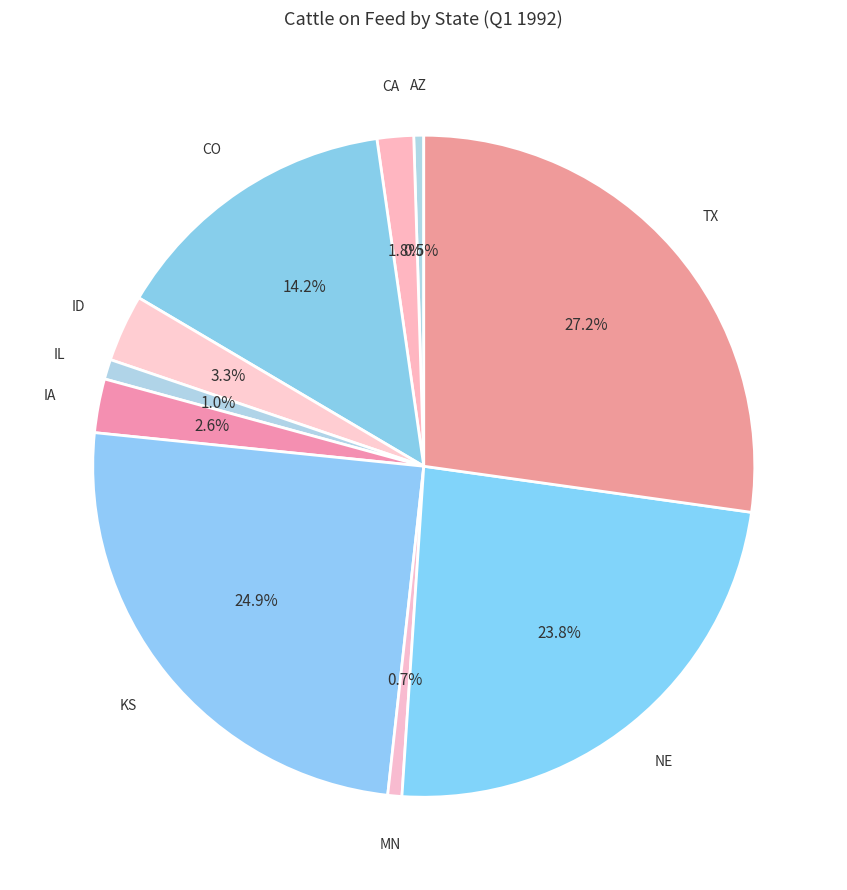

What percentage do KS and ID together represent?

28.2%